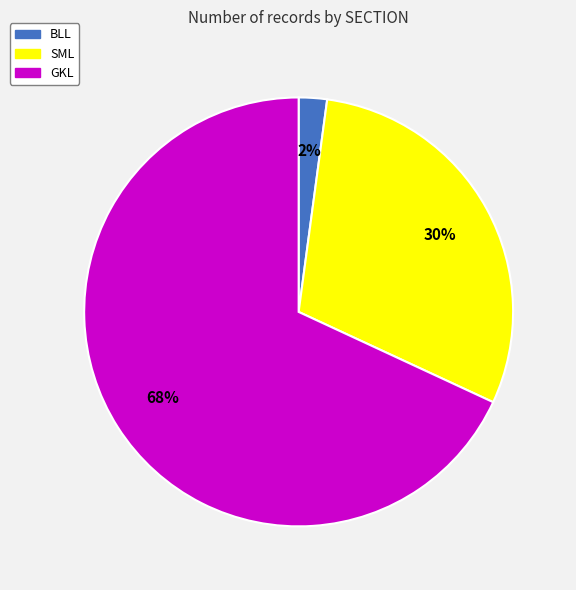

To the nearest percent, what portion does BLL represent?

2%